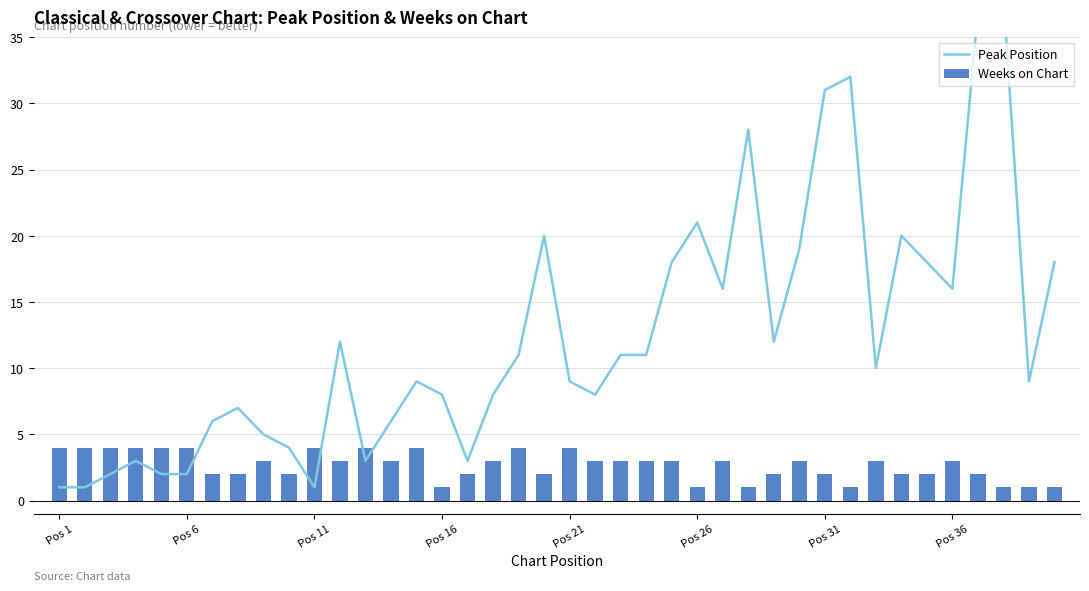

Which series has the largest total across all categories?

Peak Position